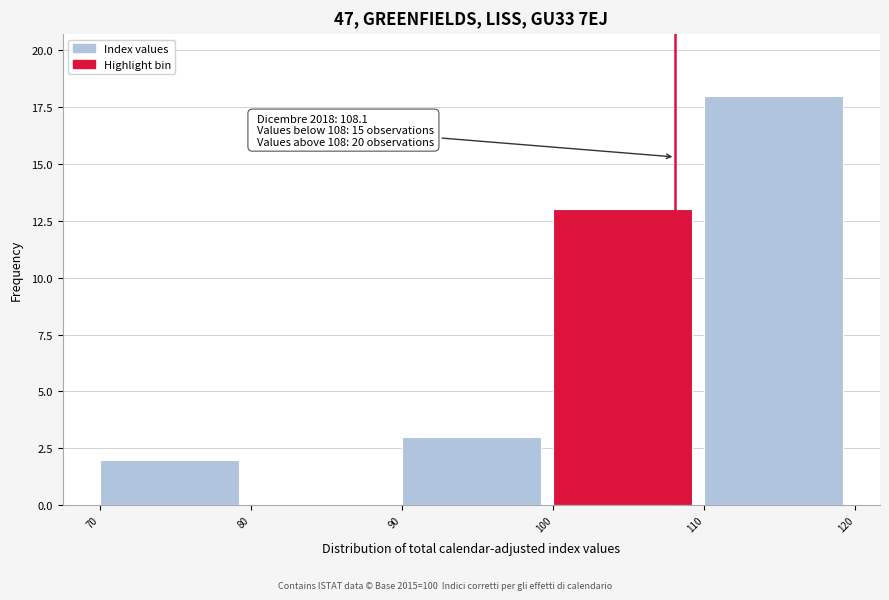

Which range on the x-axis has the tallest bar?

110 to 120